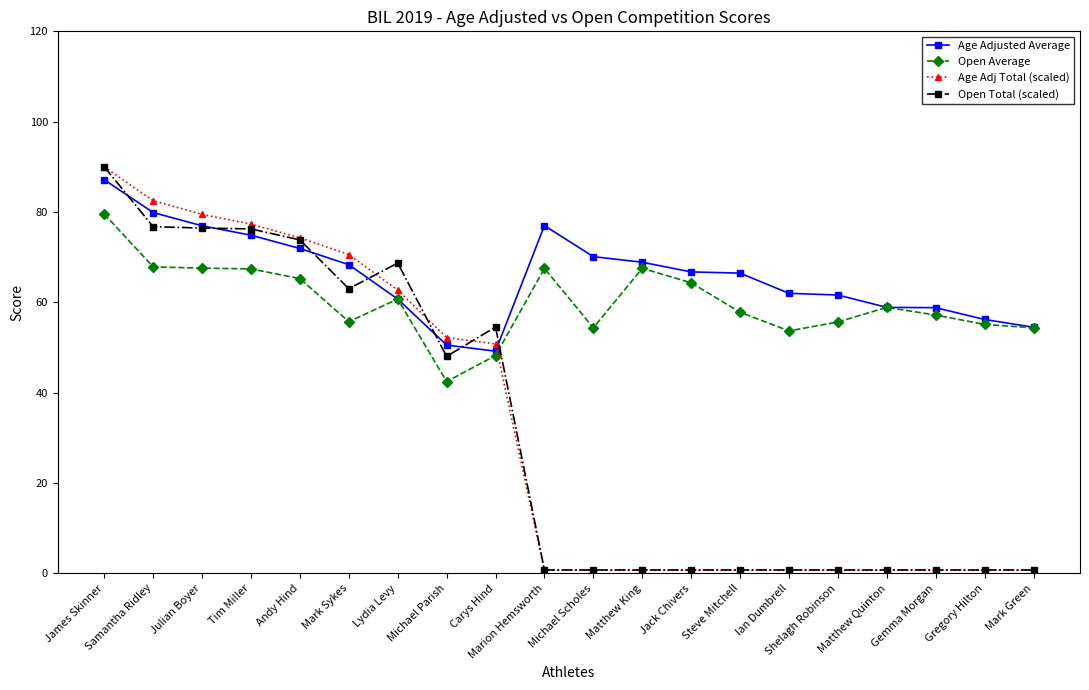

Which series has the widest spread of values?

Age Adj Total (scaled)